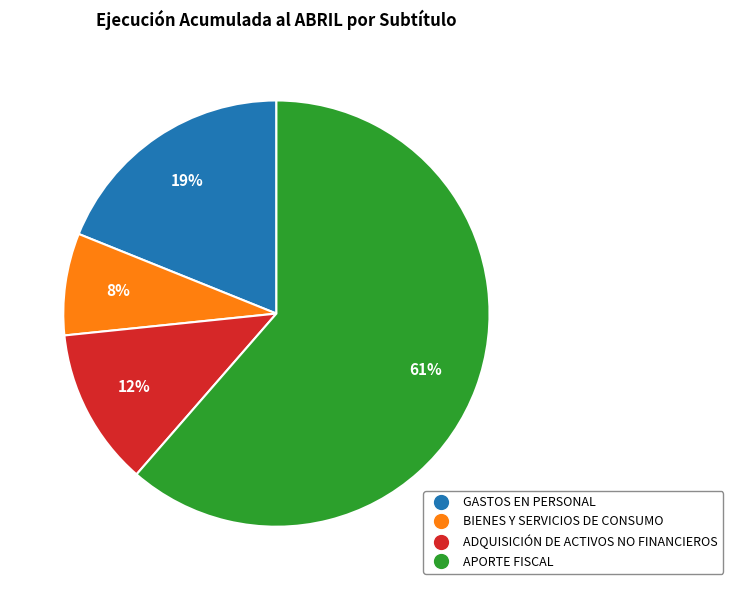

Which has a higher value, APORTE FISCAL or ADQUISICIÓN DE ACTIVOS NO FINANCIEROS?

APORTE FISCAL